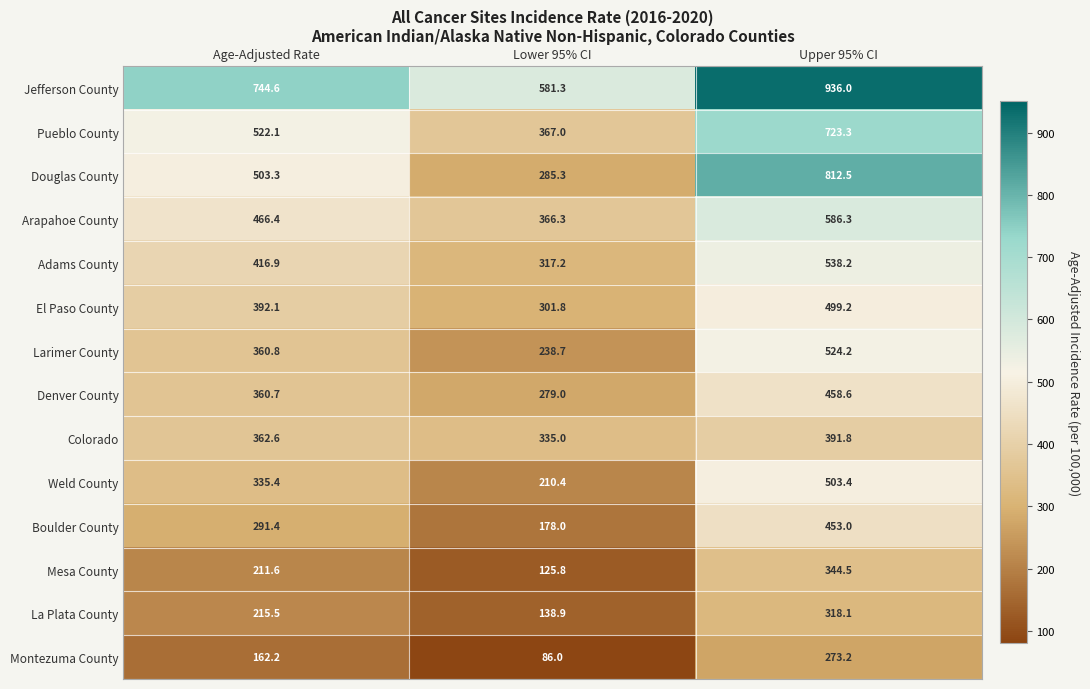

Which series has the largest total across all categories?

Jefferson County